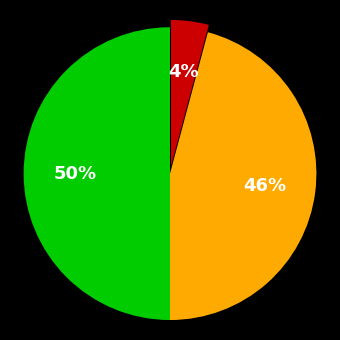

To the nearest percent, what is the average slice percentage?

33%